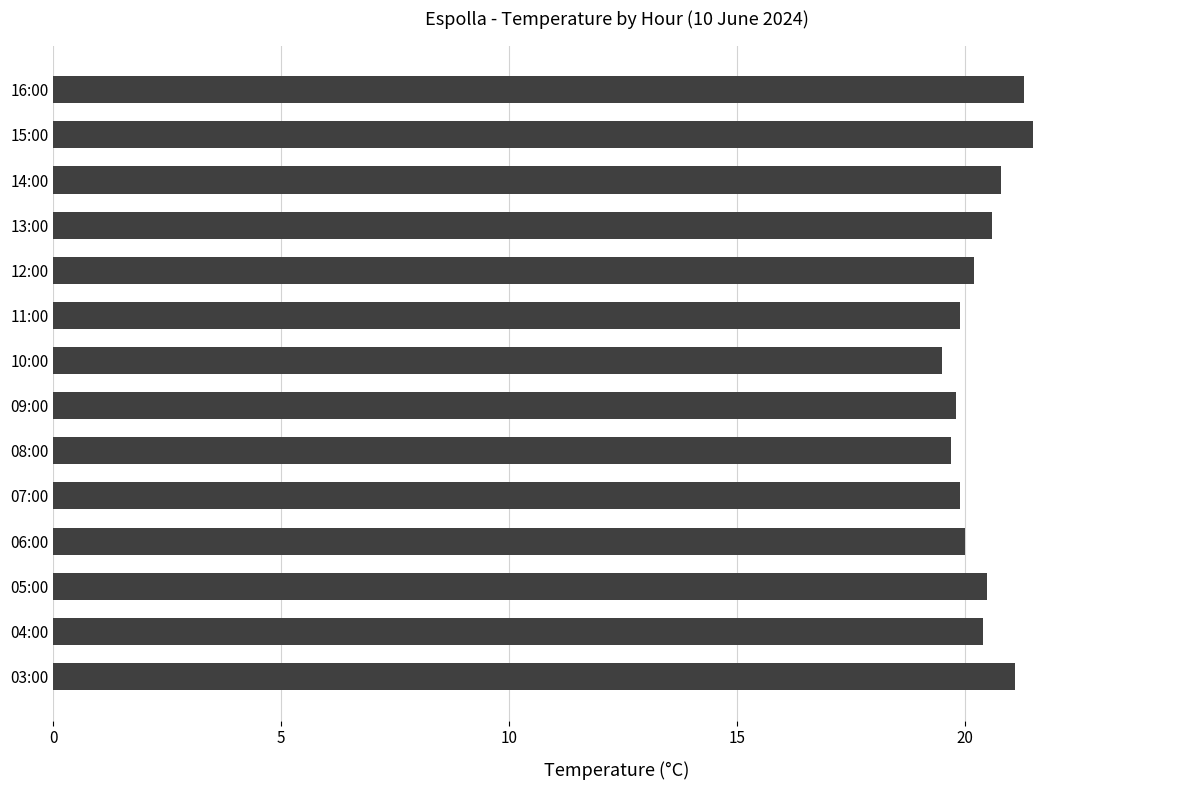

What is the difference between the second highest and second lowest values?

1.6